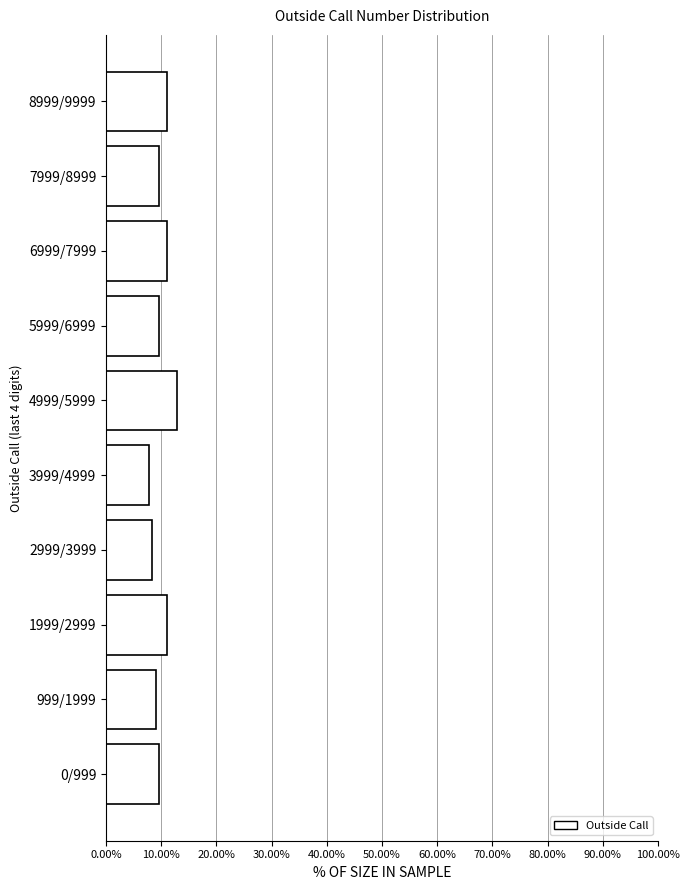

Reading bottom to top, list all the values displayed in this chart.

0/999=9.7	999/1999=9.0	1999/2999=11.0	2999/3999=8.4	3999/4999=7.7	4999/5999=12.9	5999/6999=9.7	6999/7999=11.0	7999/8999=9.7	8999/9999=11.0